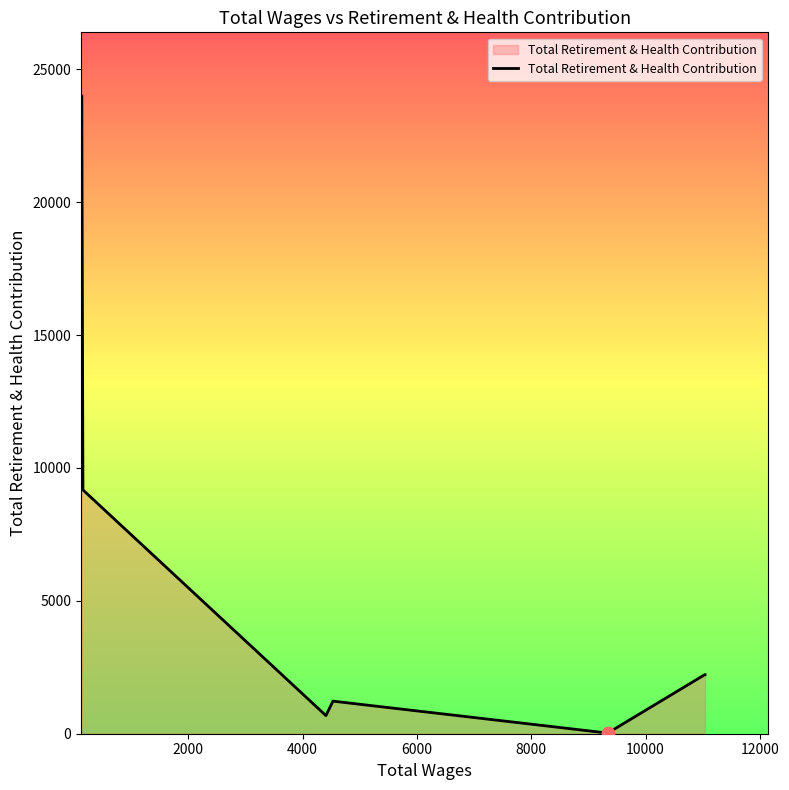

What is the greatest value displayed?

23995